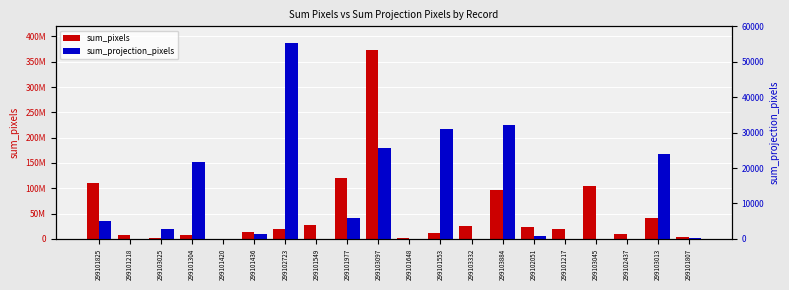

Rank the categories by sum_projection_pixels value from lowest to highest.

299101218, 299101420, 299101549, 299101648, 299101217, 299102437, 299103332, 299103045, 299101807, 299102051, 299101436, 299103025, 299101825, 299101977, 299101304, 299103013, 299103097, 299101553, 299103884, 299102723